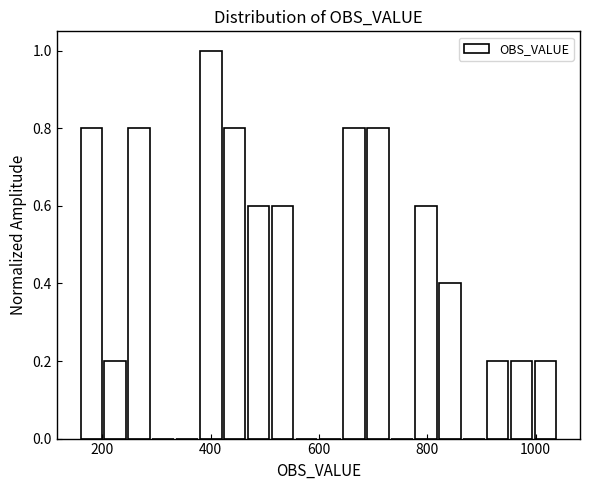

Read against the x-axis, roughly where is the centre of the tallest bar?

400